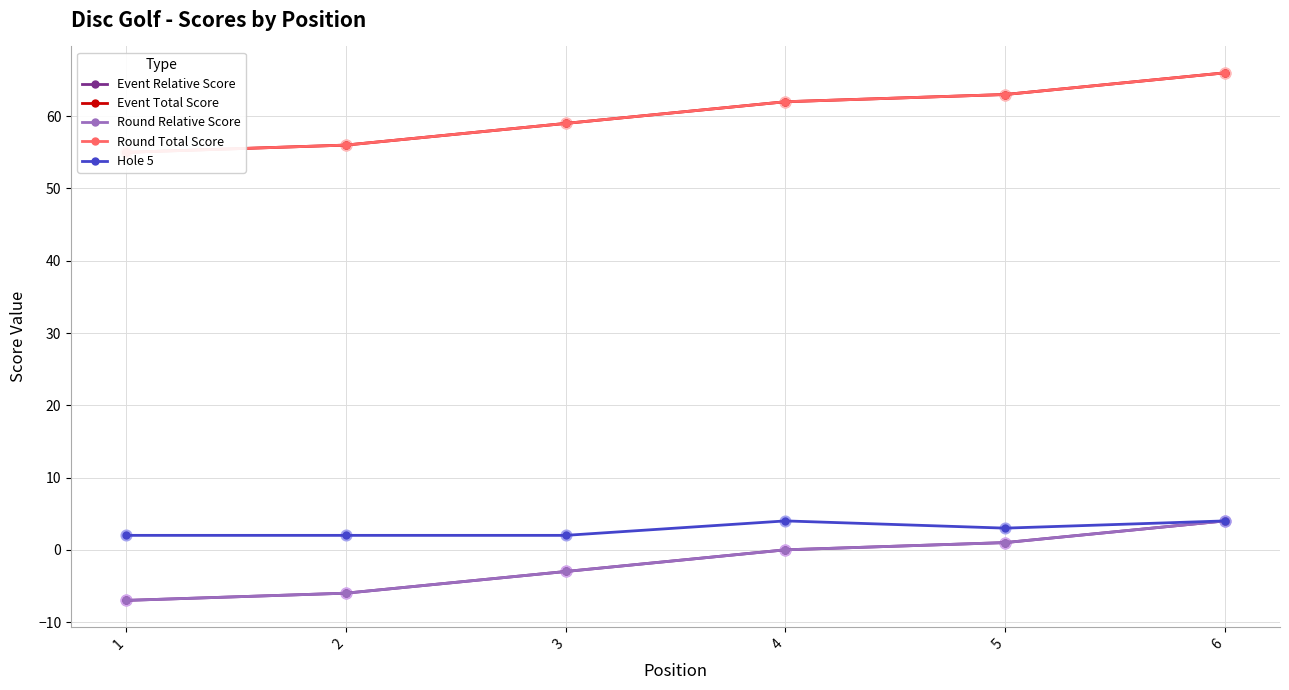

What are all the series names shown in the legend?

Event Relative Score, Event Total Score, Round Relative Score, Round Total Score, Hole 5